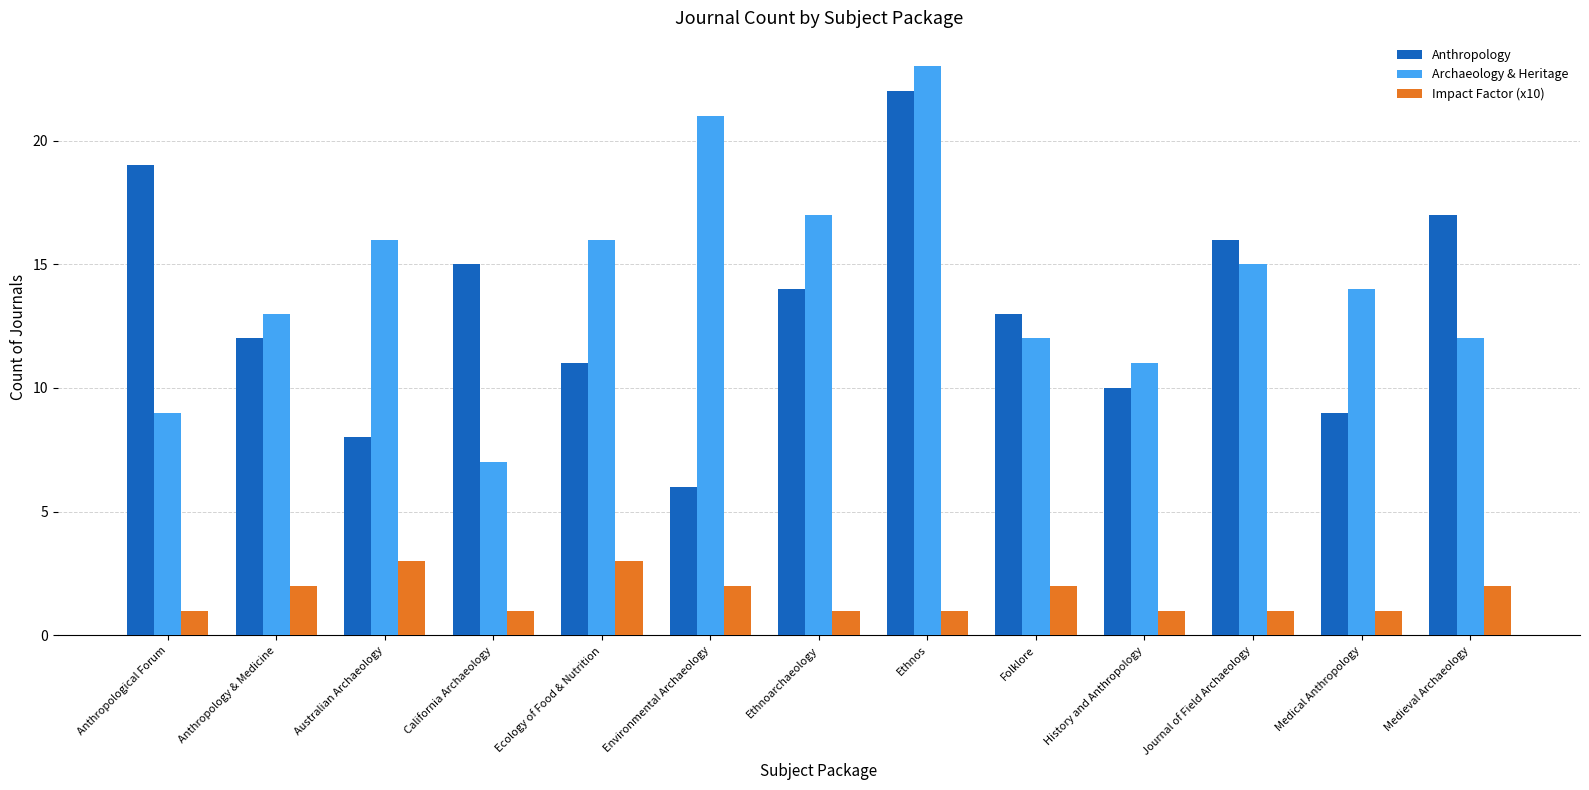

How many distinct data groups are displayed?

3